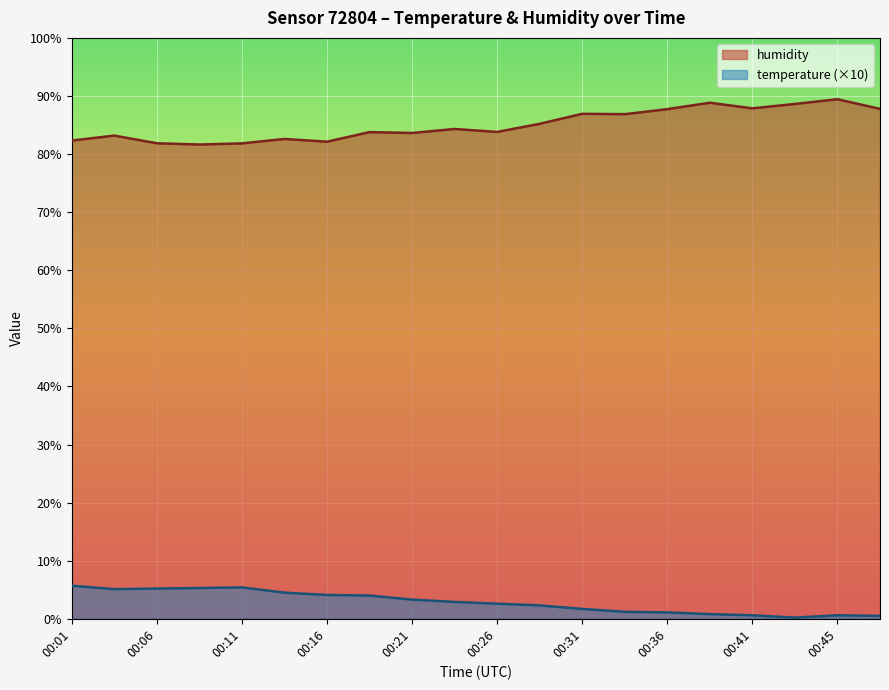

True or false: temperature and humidity cross at least once.

False